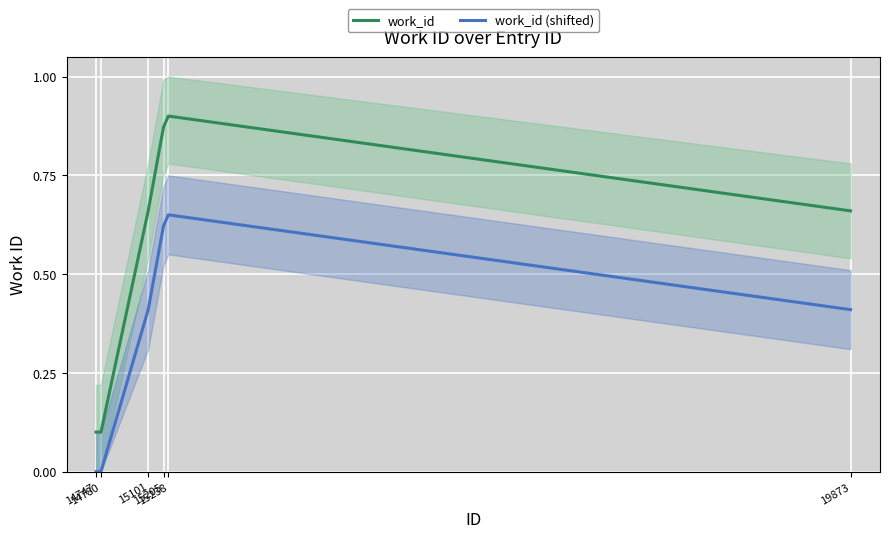

Reading right to left, list all the values displayed in this chart.

work_id: 19873=0.7	15238=0.9	15205=0.9	15101=0.7	14780=0.1	14747=0.1
work_id (shifted): 19873=0.4	15238=0.7	15205=0.6	15101=0.4	14780=0.0	14747=0.0